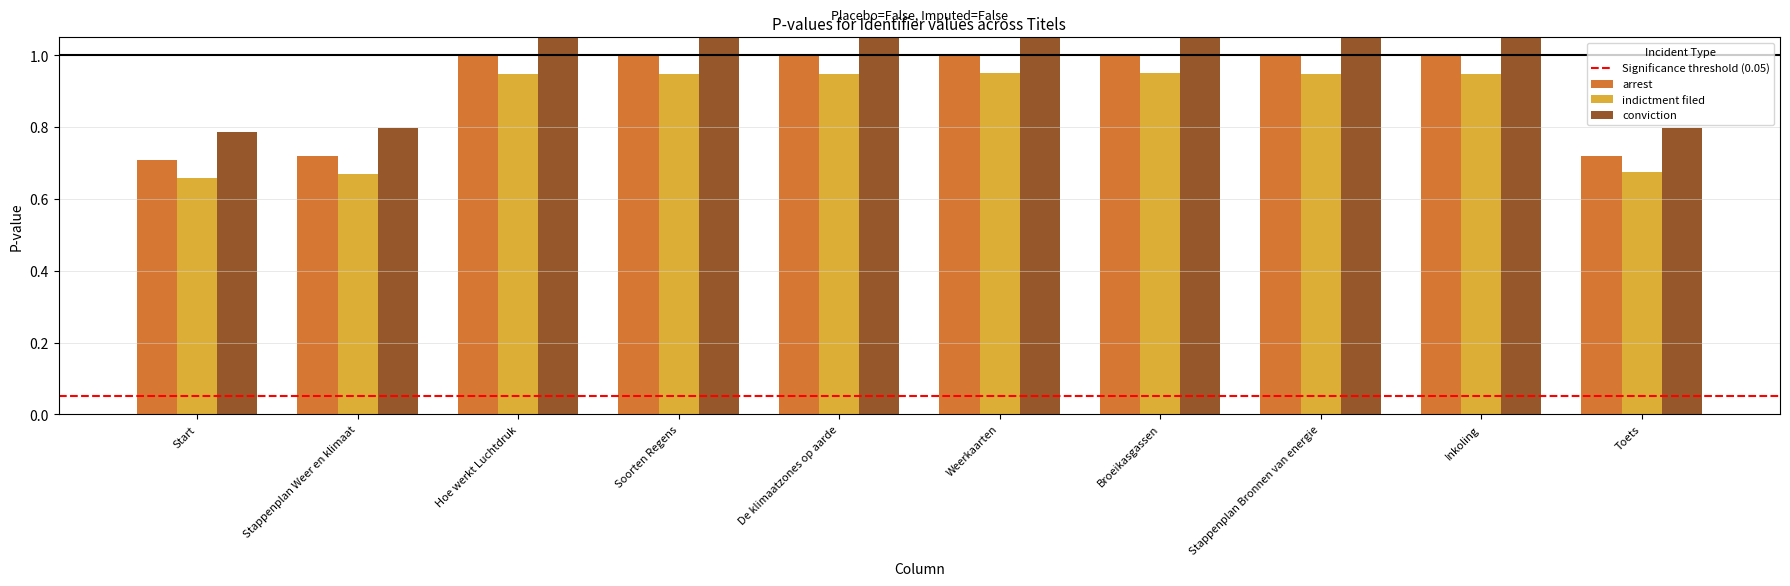

What is the difference between the second highest and second lowest values in the arrest series?

0.3